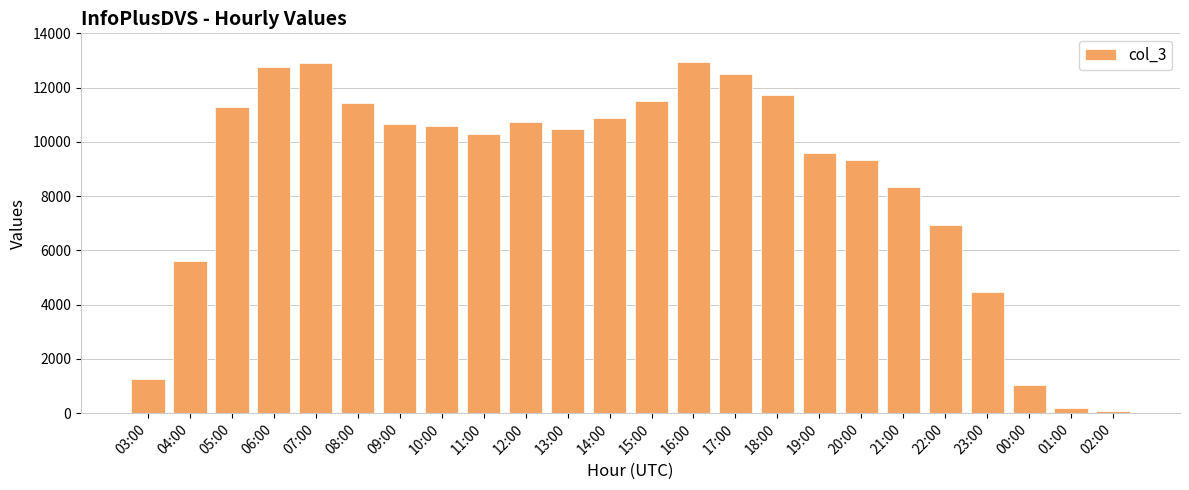

How many data points are less than 10582?

12